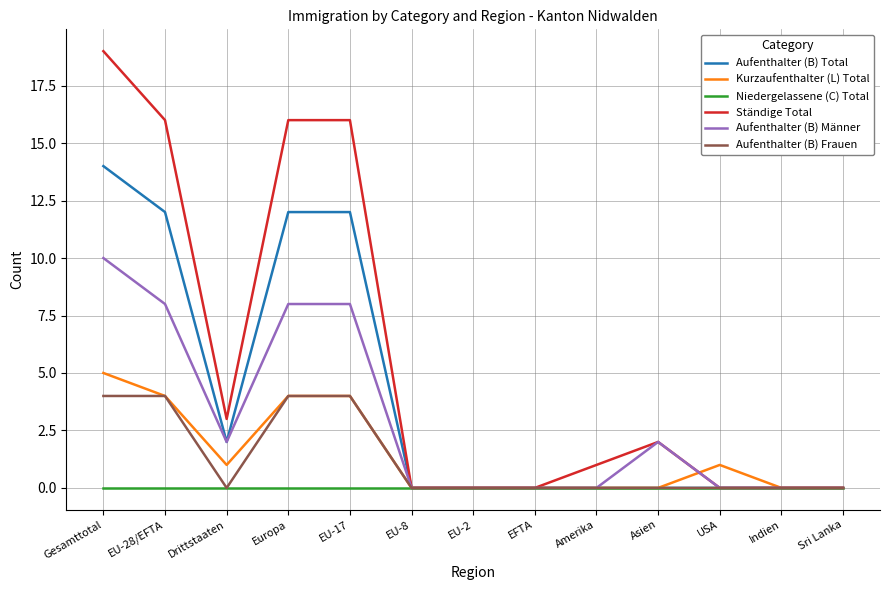

Reading right to left, transcribe all the data shown in this chart.

Aufenthalter (B) Total: 0	0	0	0	0	0	0	0	12	12	2	12	14
Kurzaufenthalter (L) Total: 0	0	1	0	0	0	0	0	4	4	1	4	5
Niedergelassene (C) Total: 0	0	0	0	0	0	0	0	0	0	0	0	0
Ständige Total: 0	0	0	2	1	0	0	0	16	16	3	16	19
Aufenthalter (B) Männer: 0	0	0	2	0	0	0	0	8	8	2	8	10
Aufenthalter (B) Frauen: 0	0	0	0	0	0	0	0	4	4	0	4	4